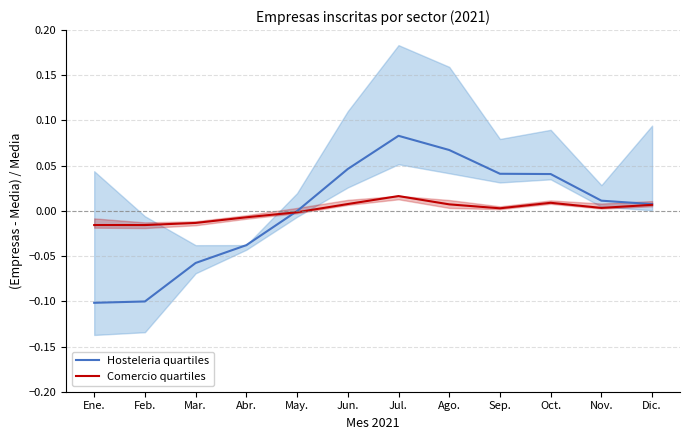

Between Ene. and Ago., which is larger?

Ago.